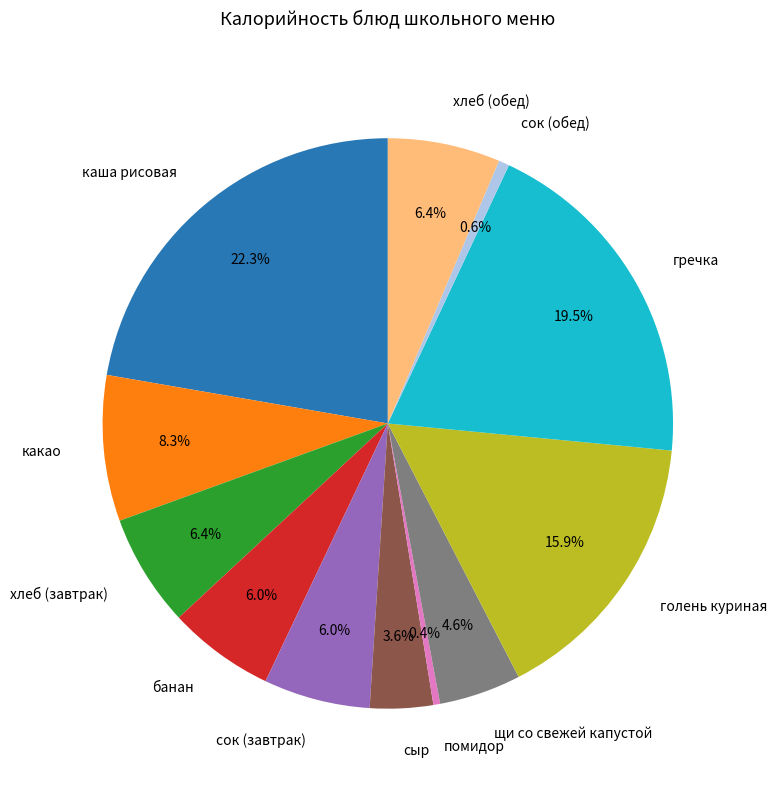

Which has a higher value, сыр or щи со свежей капустой?

щи со свежей капустой